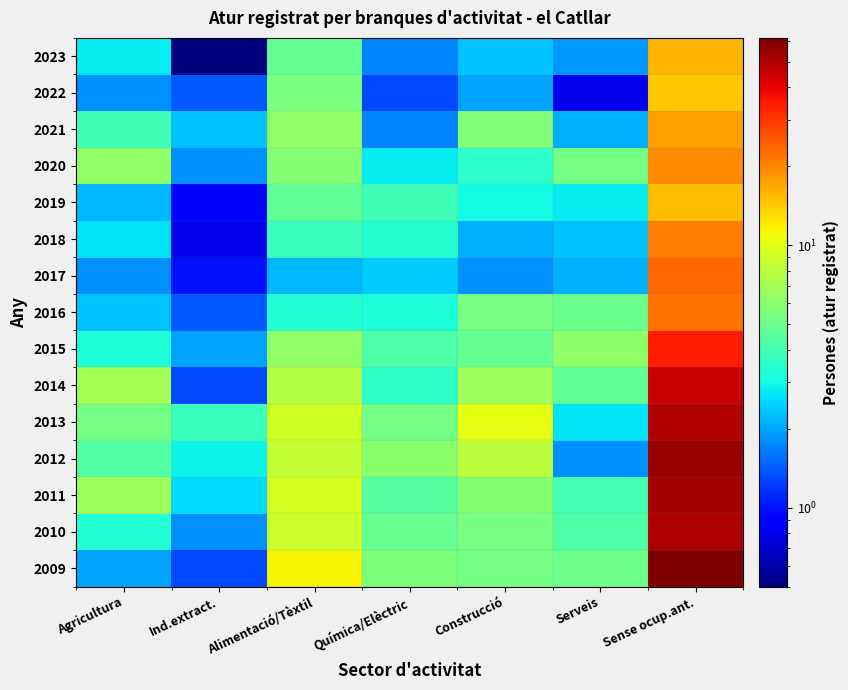

List the series in order of their peak value, highest first.

2009, 2012, 2011, 2010, 2013, 2014, 2015, 2017, 2016, 2018, 2020, 2021, 2023, 2019, 2022